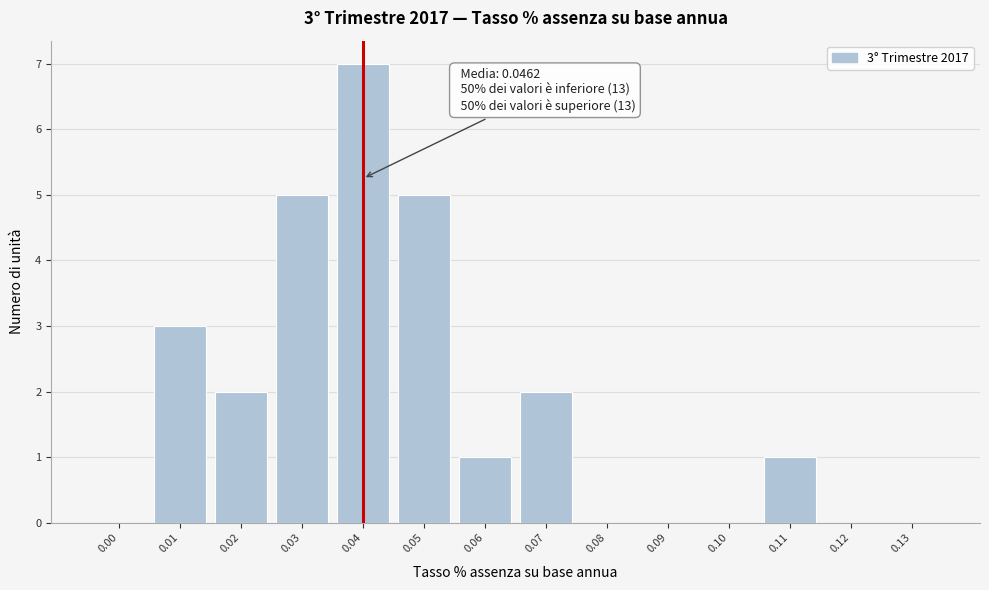

Reading left to right, what are all the values shown in this chart?

0.00=0	0.01=3	0.02=2	0.03=5	0.04=7	0.05=5	0.06=1	0.07=2	0.08=0	0.09=0	0.10=0	0.11=1	0.12=0	0.13=0